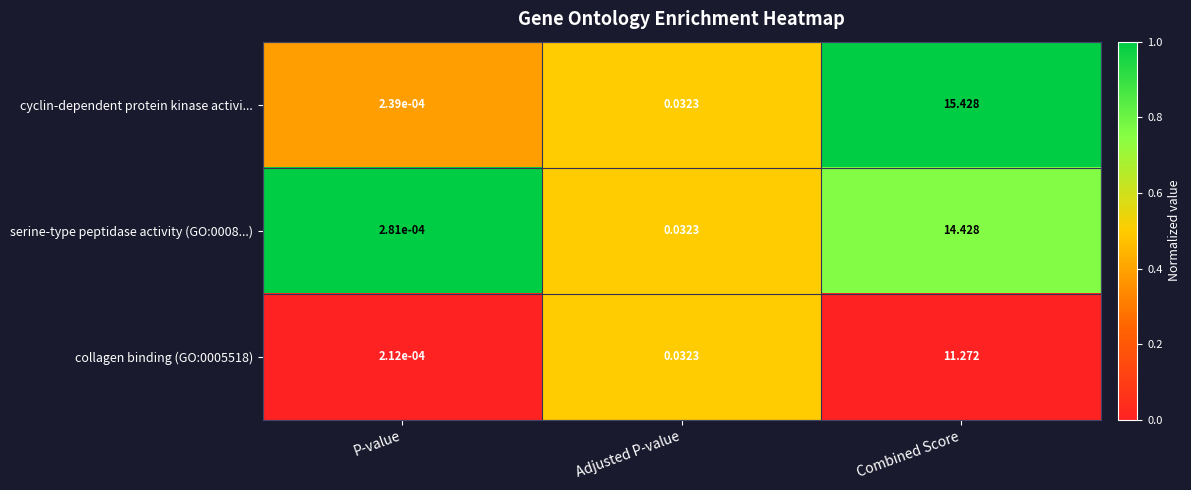

Count the number of data series in this chart.

3